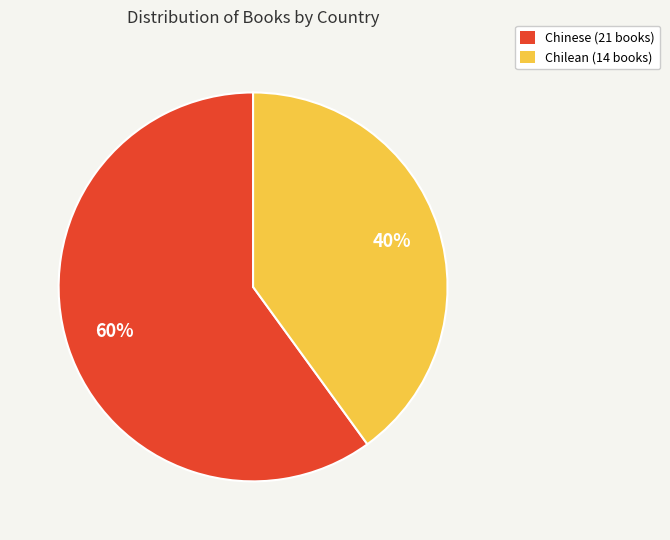

How many segments does this pie chart have?

2